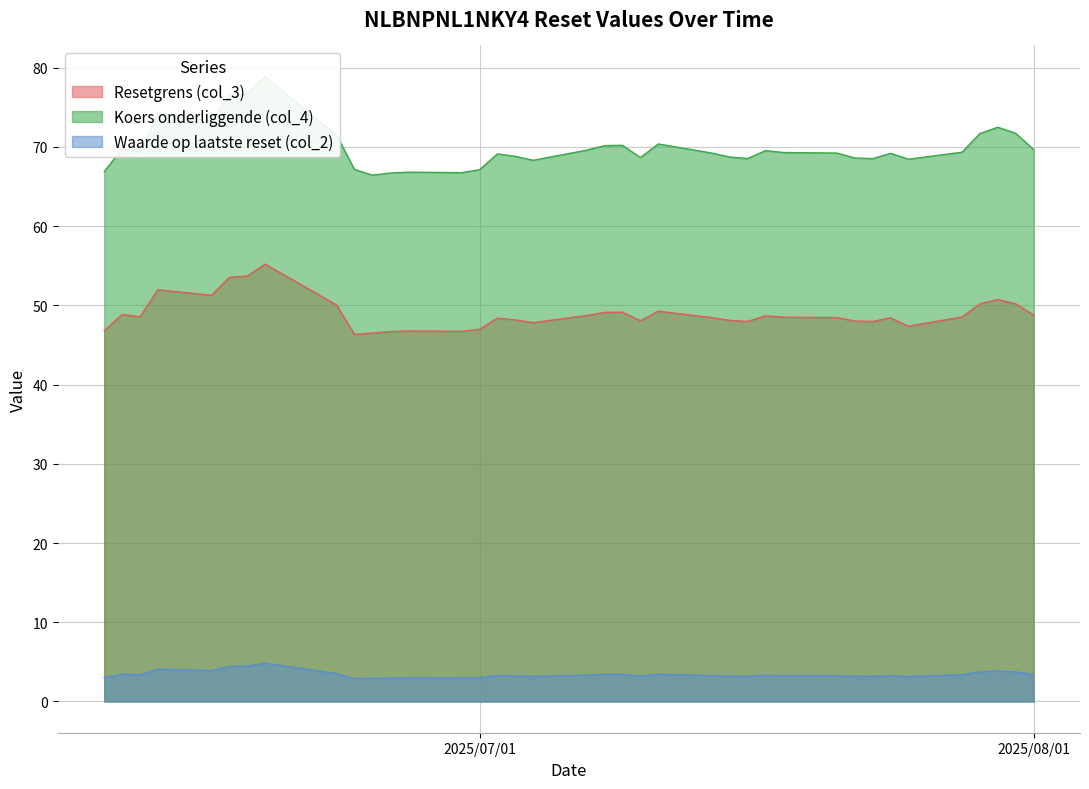

The value of Koers onderliggende (col_4) at 23 is 67.1. True or false?

True